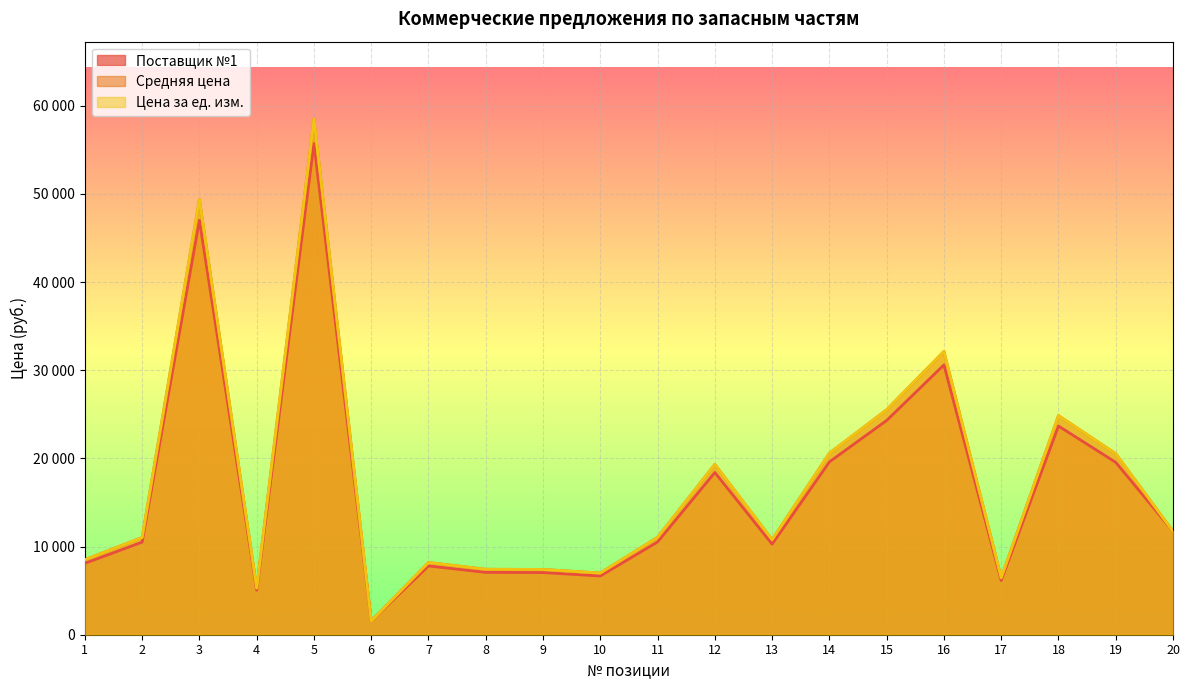

List the labels in order of Поставщик №1 value, smallest first.

6, 4, 17, 10, 9, 8, 7, 1, 13, 2, 11, 20, 12, 19, 14, 18, 15, 16, 3, 5